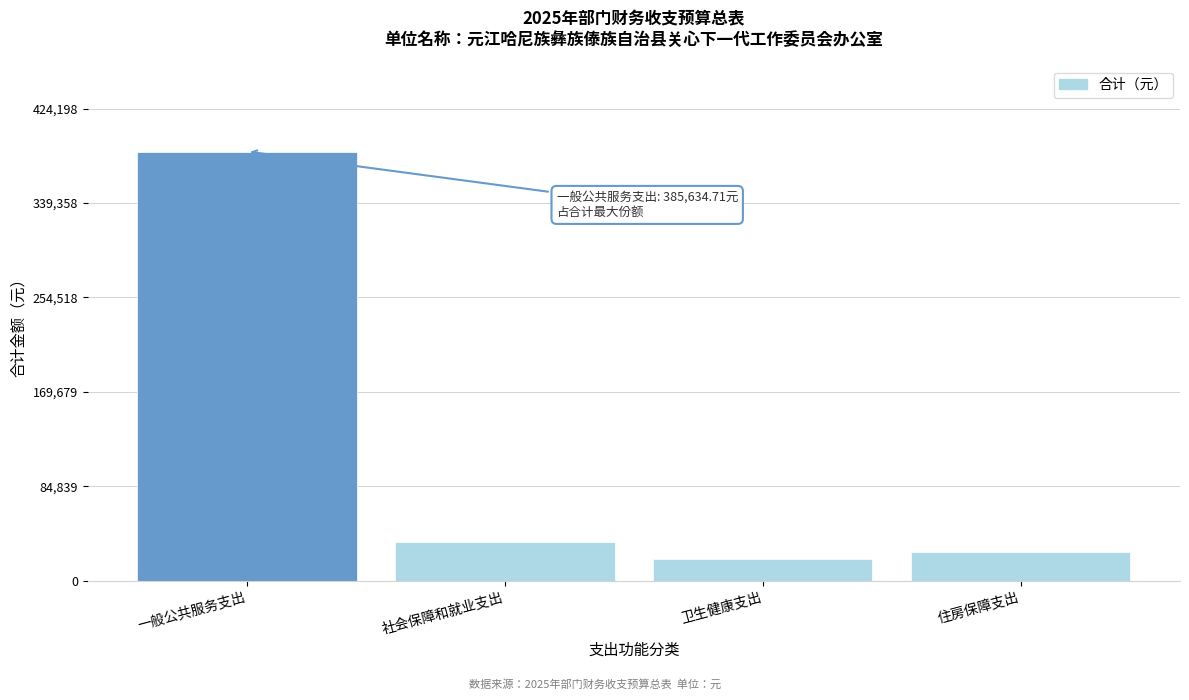

Reading left to right, transcribe all the data shown in this chart.

385634.7	34688.6	19784.8	25788.0